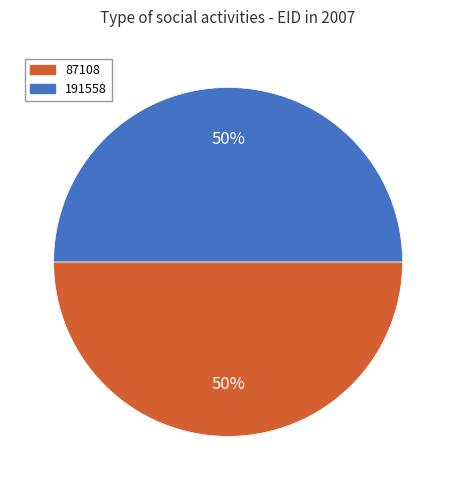

To the nearest percent, what percentage of the pie is 191558?

50%